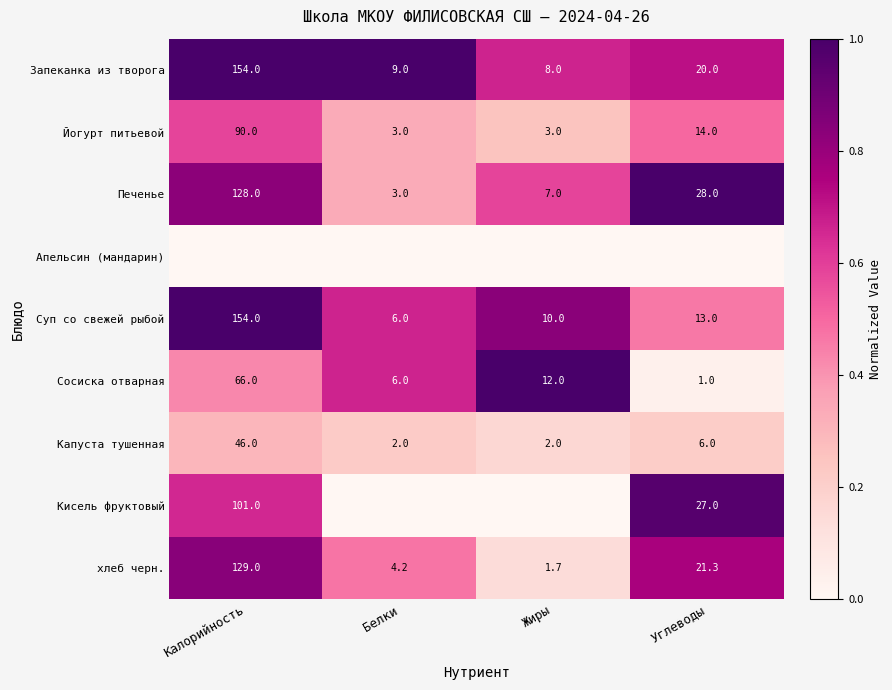

What is the total value across all series at Калорийность?

5.6